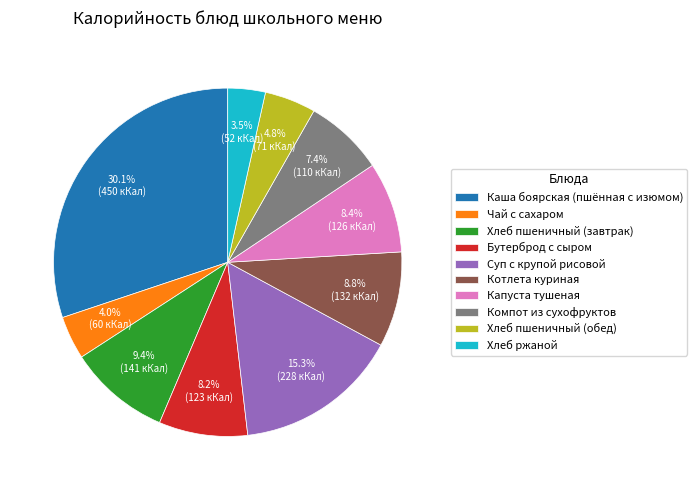

What is the total percentage of Хлеб ржаной and Котлета куриная?

12.3%